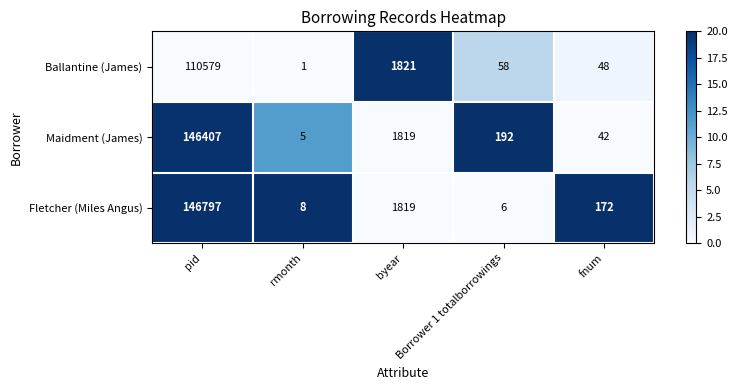

At which category is the sum across all series the highest?

pid